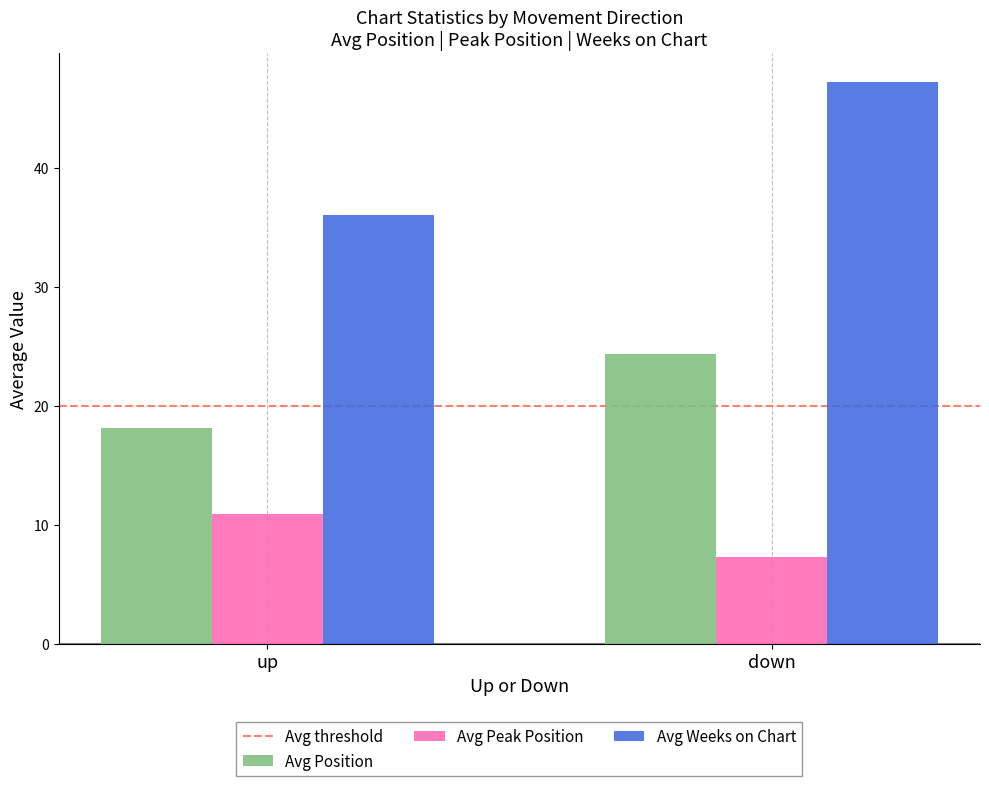

The Avg Weeks on Chart series shows 27.5 at down. True or false?

False